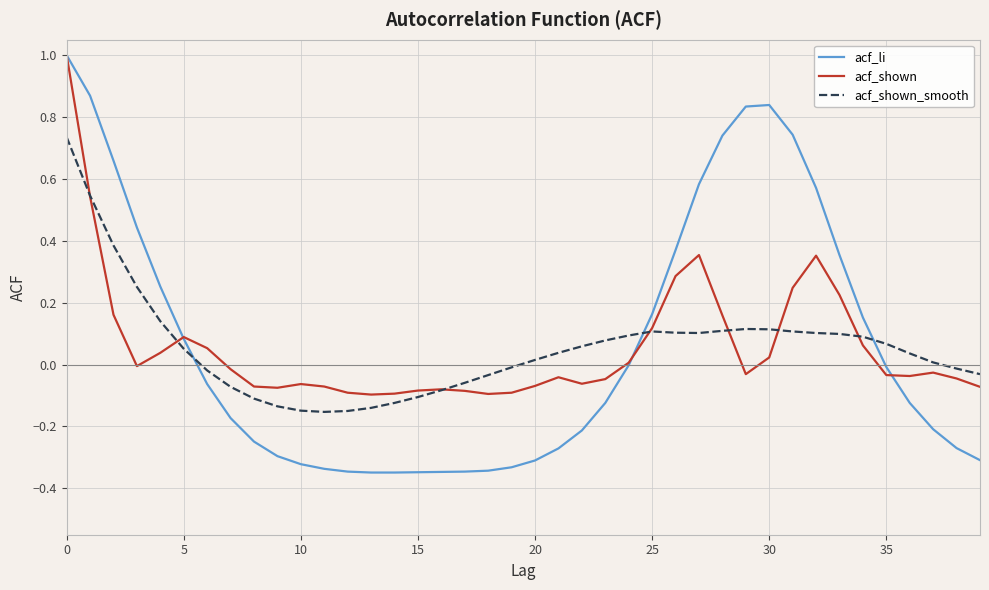

How many times do acf_shown_smooth and acf_li cross each other?

3